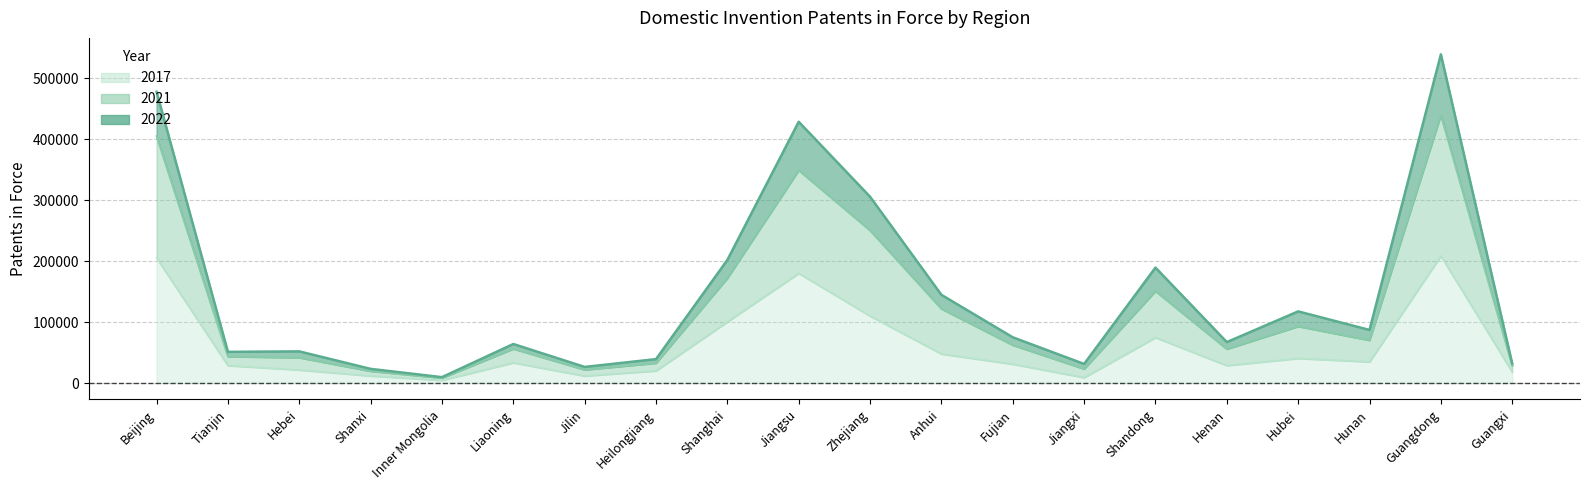

What is the difference between the second highest and second lowest values in the 2022 series?

454555